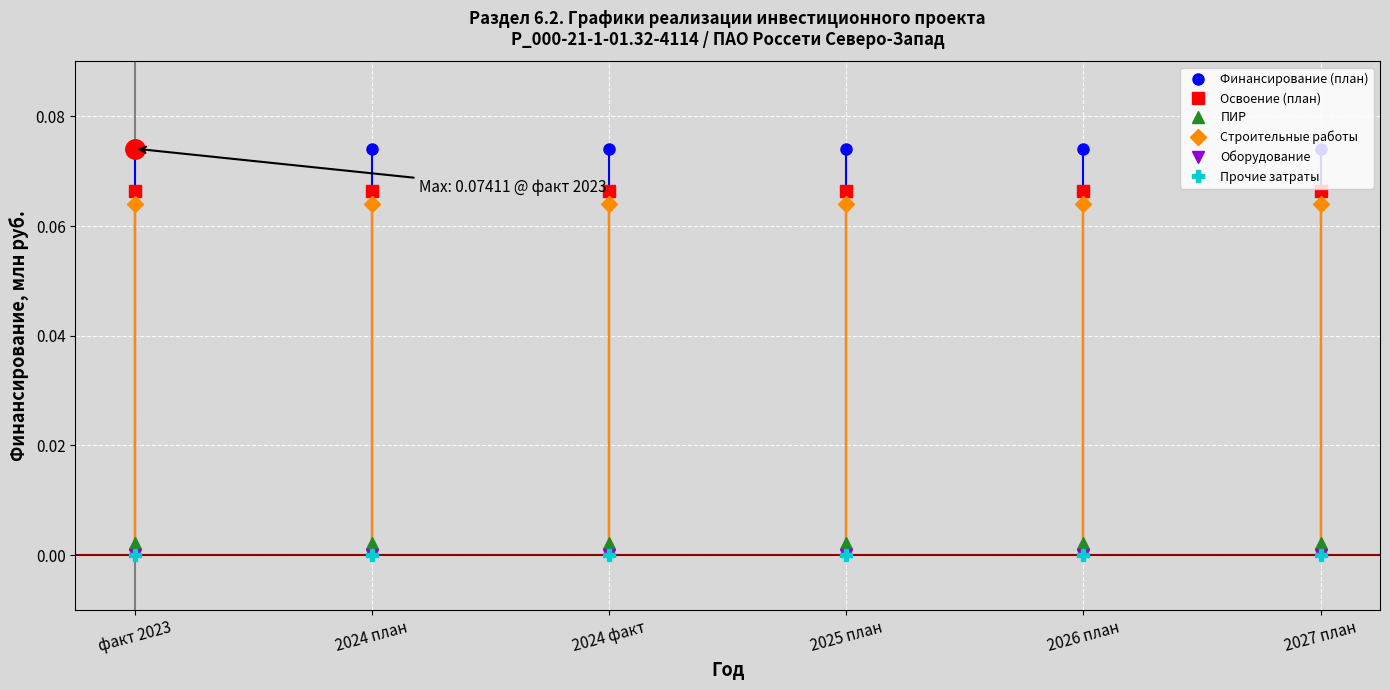

Does the chart have visible grid lines?

Yes